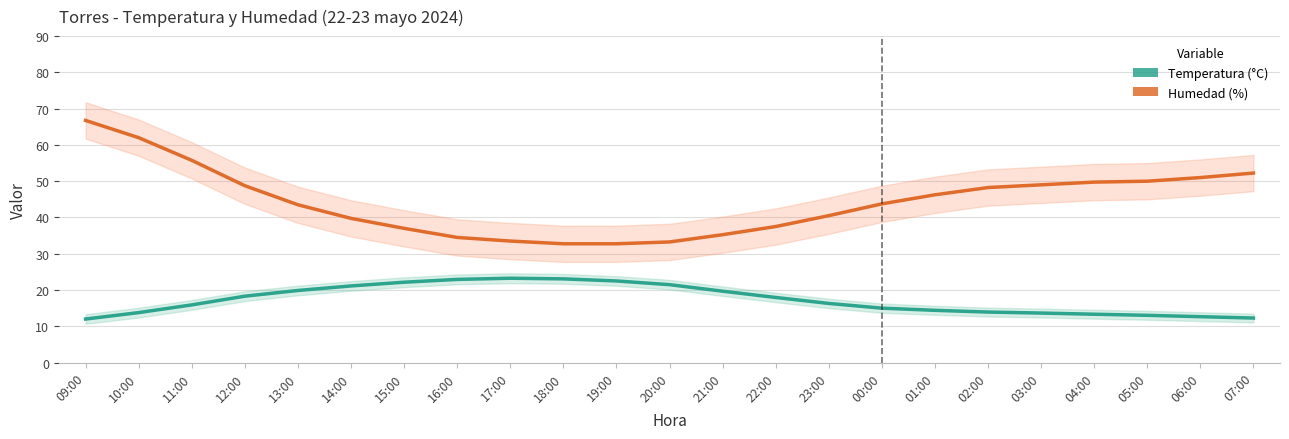

Which series has the largest total across all categories?

Humedad (%)